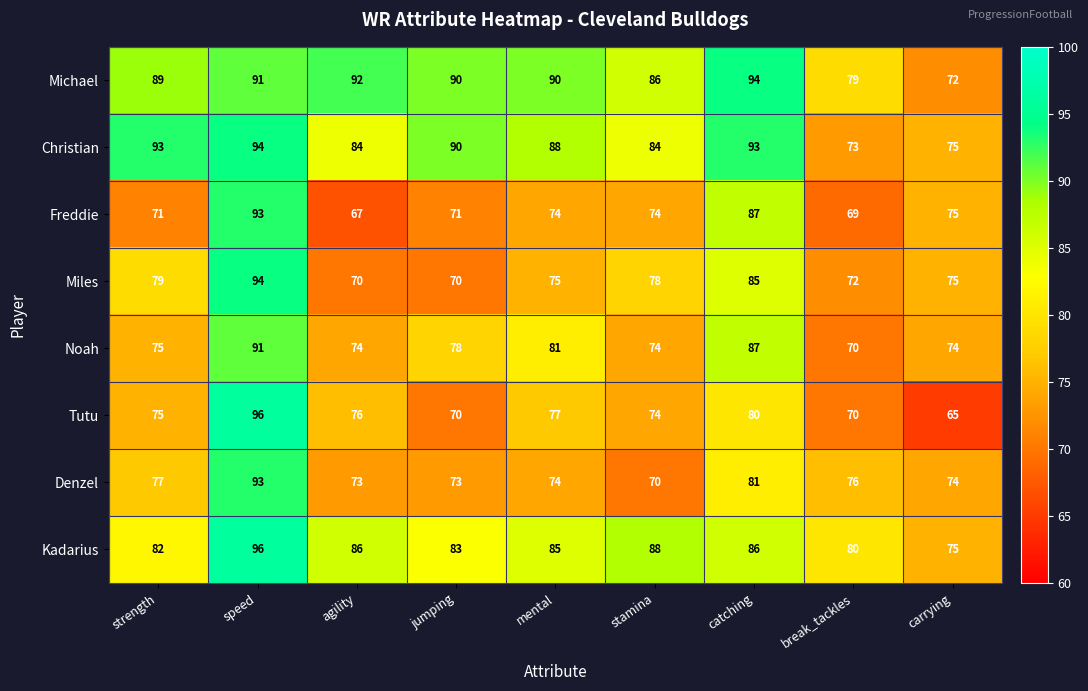

How many series are shown in this chart?

8